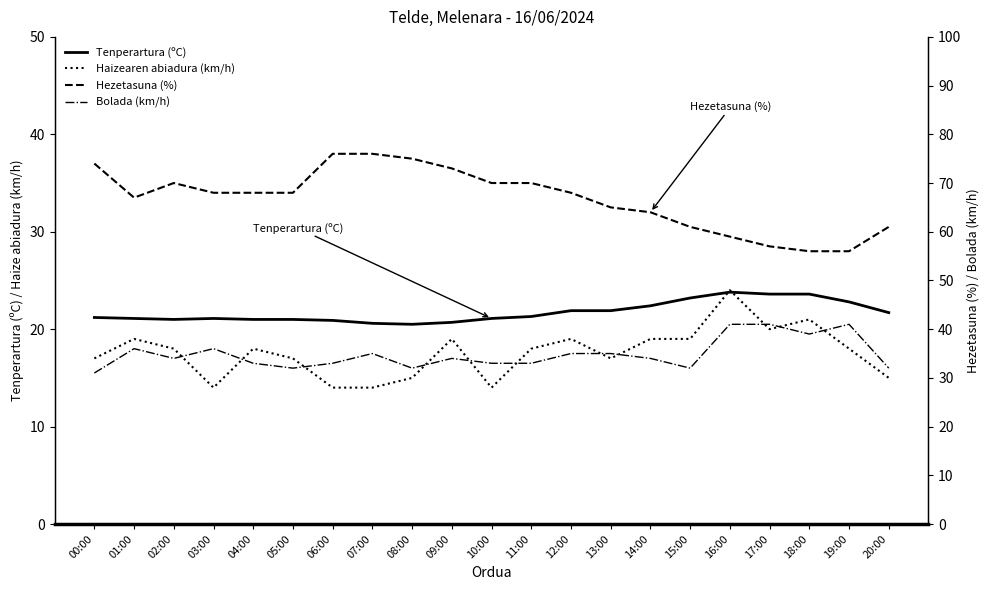

What value does the Tenperartura (ºC) series have at 09:00?

20.7